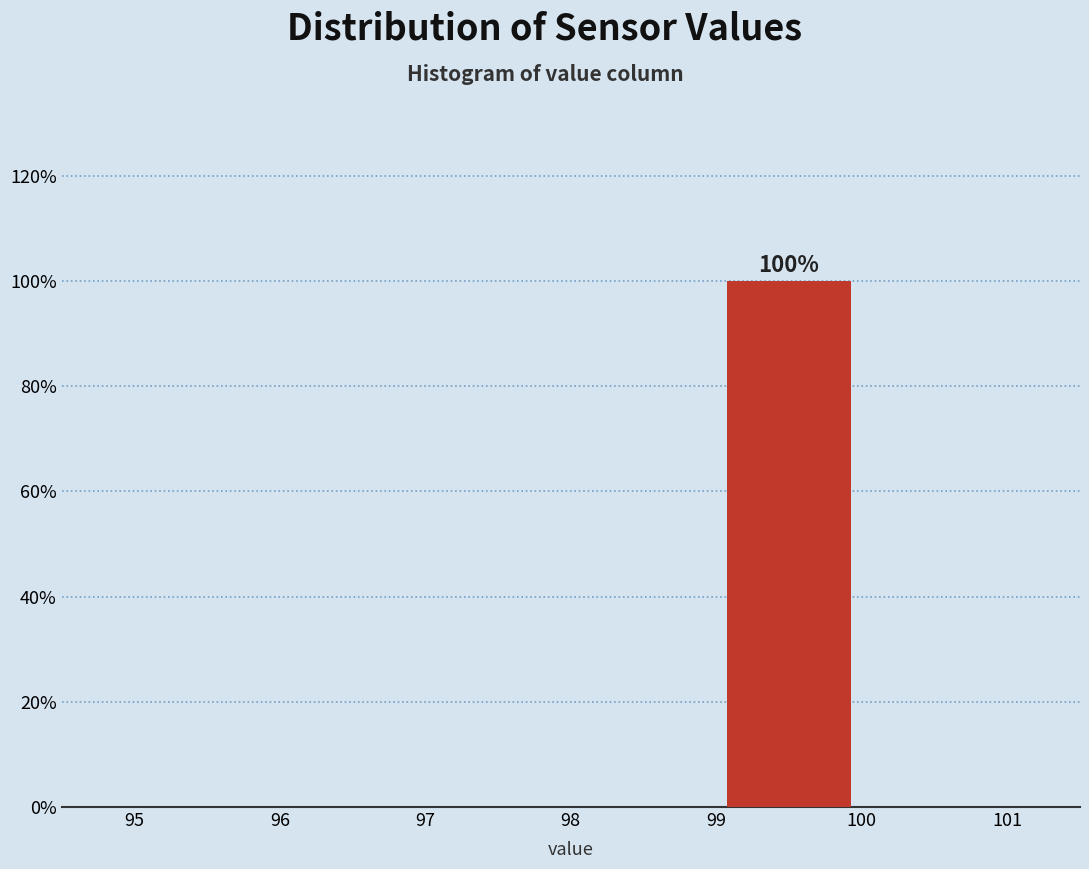

Over which range of the x-axis is the bar tallest?

99 to 100